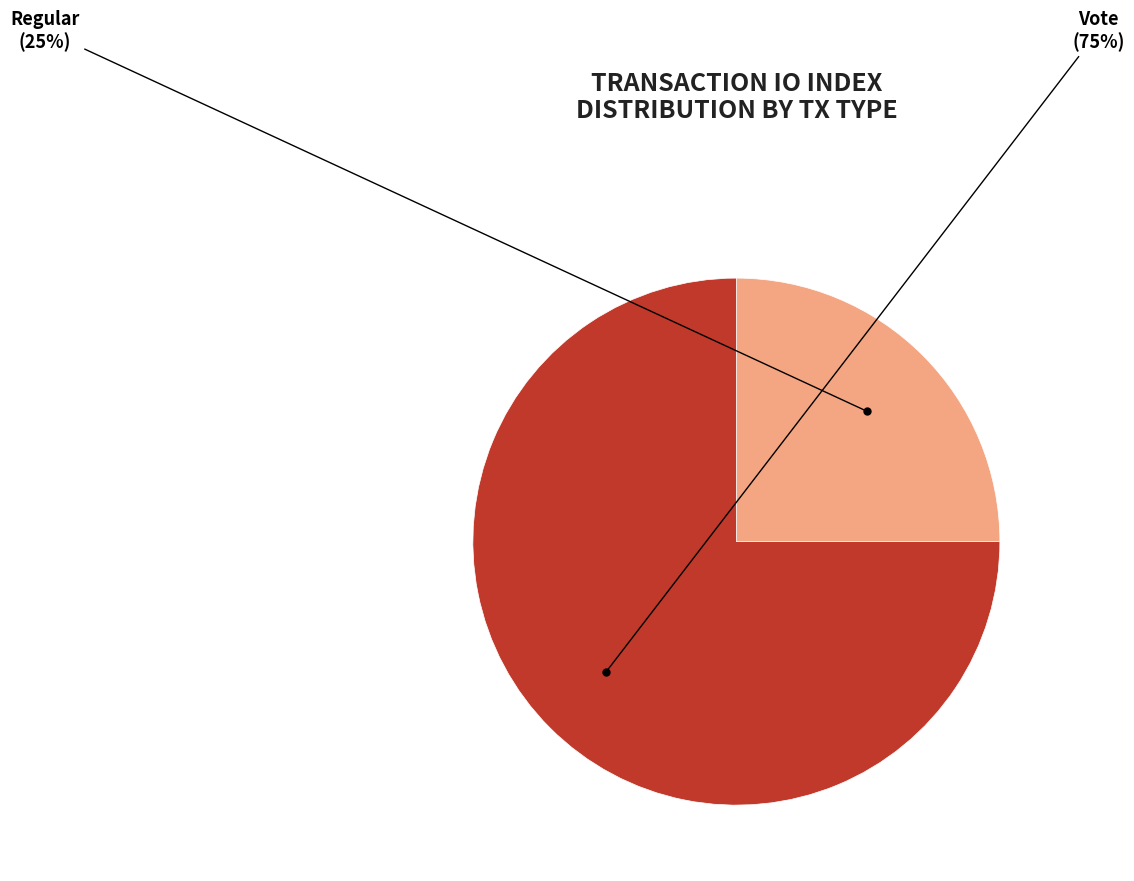

Is there any slice that represents more than half of the pie?

Yes